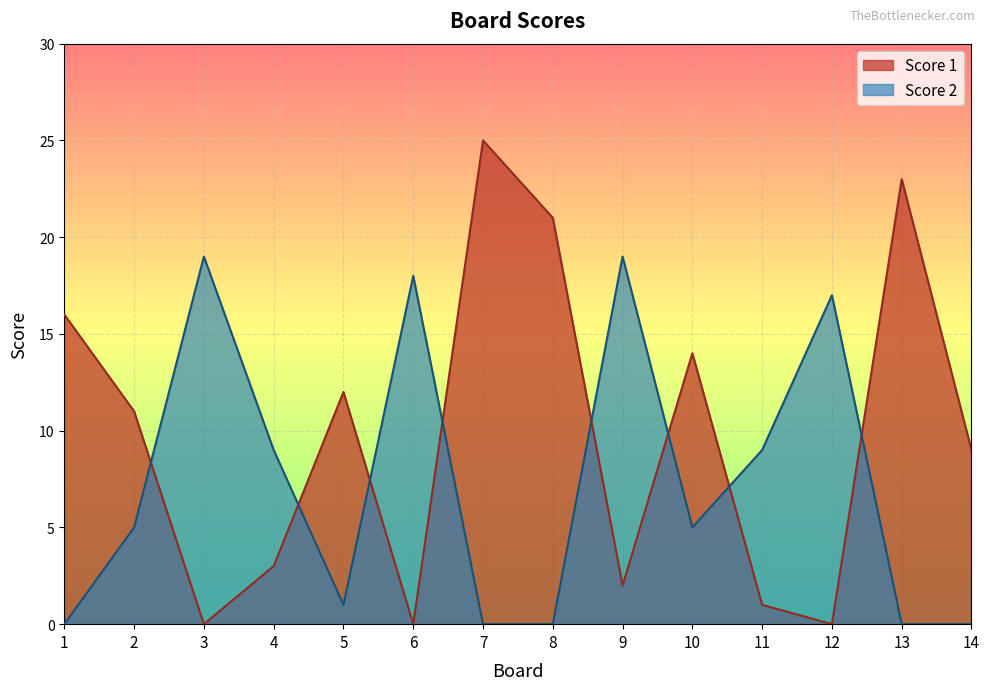

At which category is the sum across all series the highest?

7